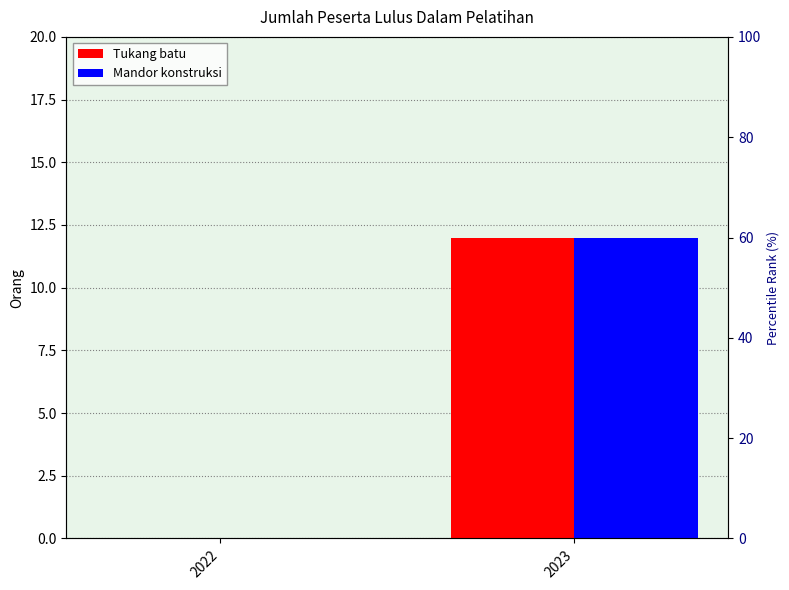

What is the average value of the Tukang batu series?

6